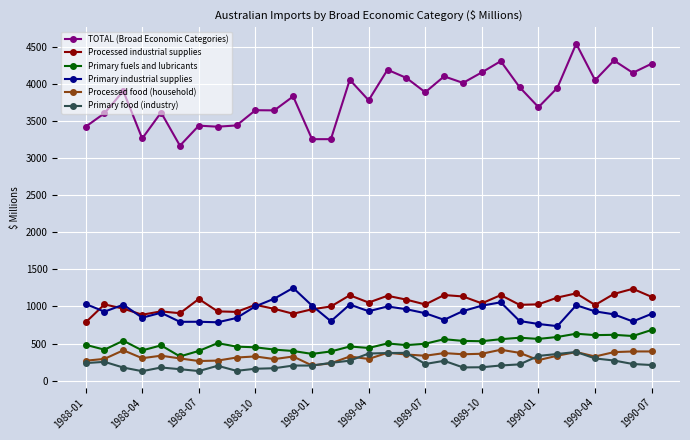

True or false: TOTAL (Broad Economic Categories) and Processed industrial supplies intersect in this chart.

False